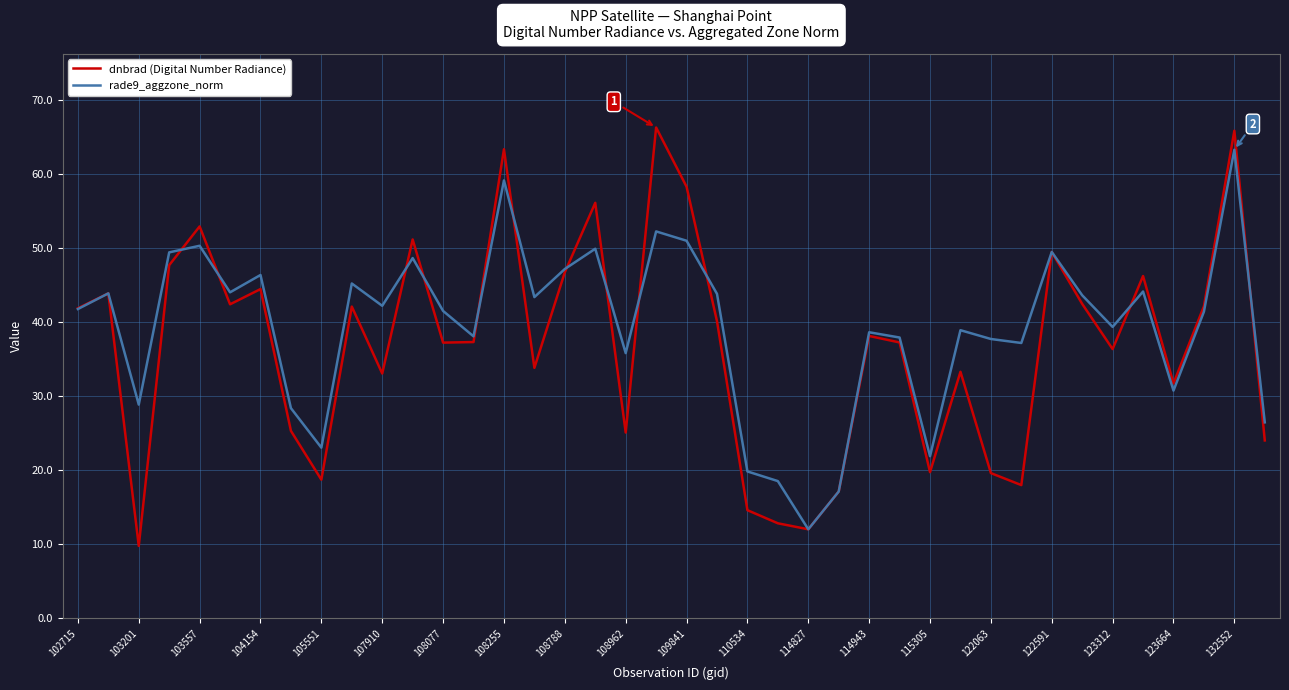

What is the lowest value of the dnbrad (Digital Number Radiance) series?

9.8